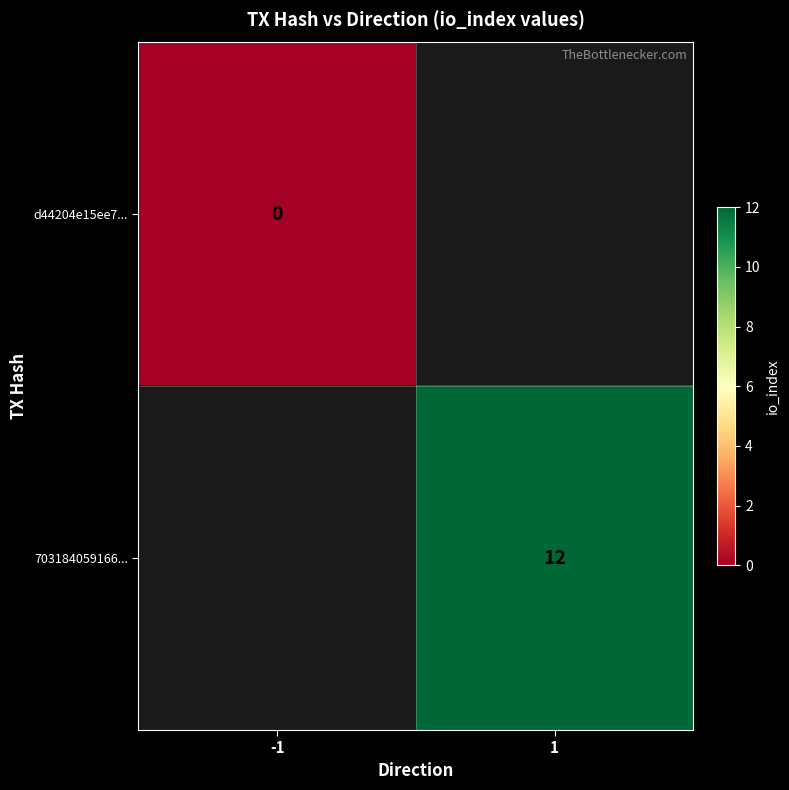

Which series has the largest range (max minus min)?

d44204e15ee7...